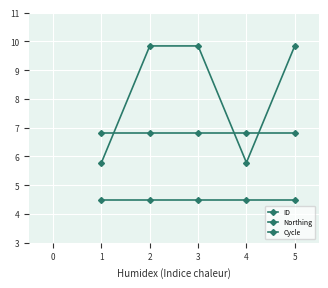

Reading left to right, what are all the values shown in this chart?

ID: 5.8	9.8	9.8	5.8	9.8
Northing: 6.8	6.8	6.8	6.8	6.8
Cycle: 4.5	4.5	4.5	4.5	4.5